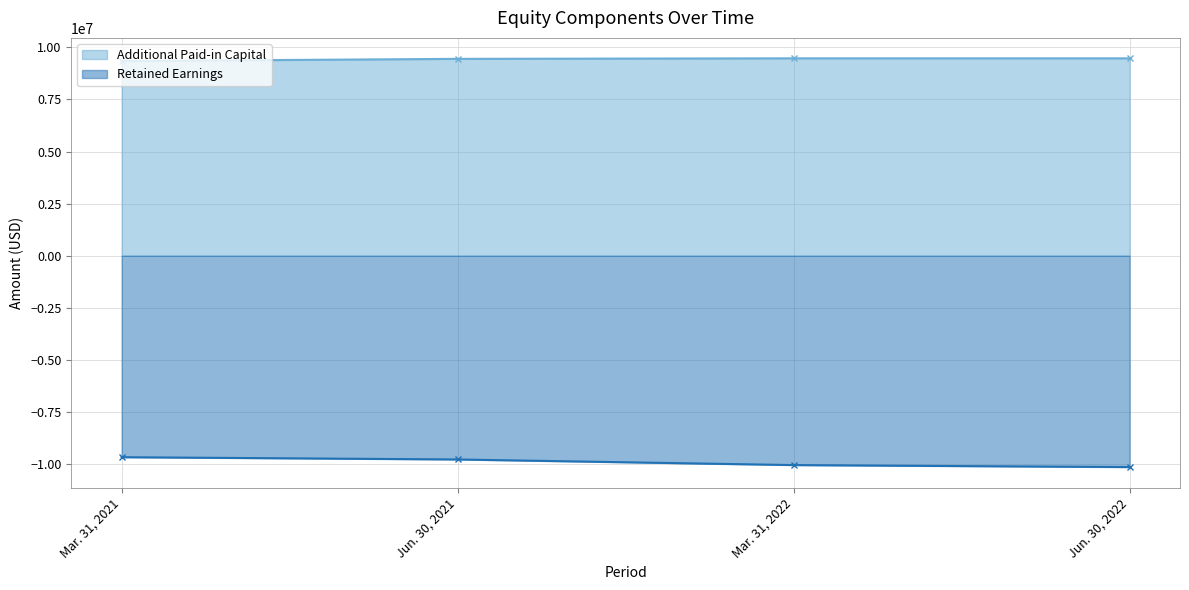

True or false: Retained Earnings has more than 0 points higher than both neighbors.

False